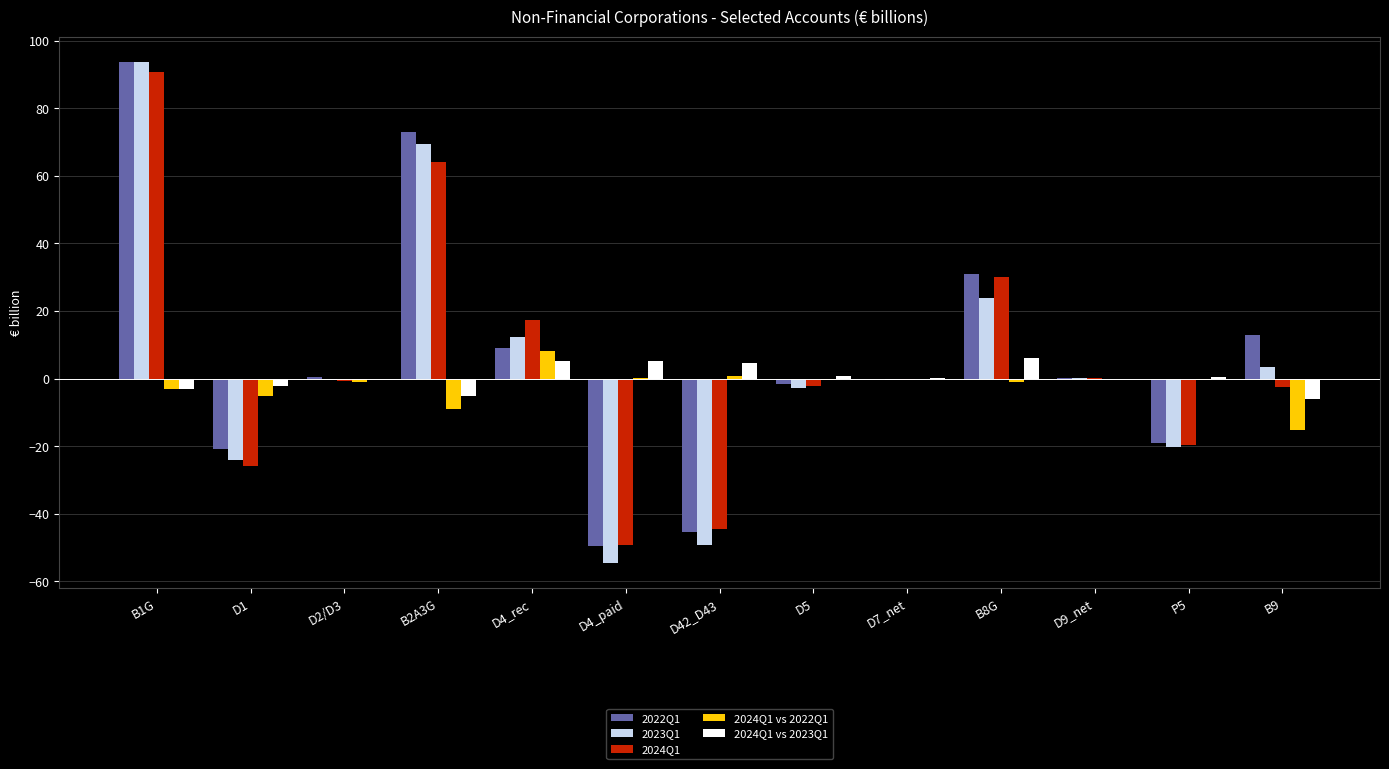

Rank the series at D5 from highest to lowest value.

2024Q1 vs 2023Q1, 2022Q1, 2023Q1, 2024Q1, 2024Q1 vs 2022Q1